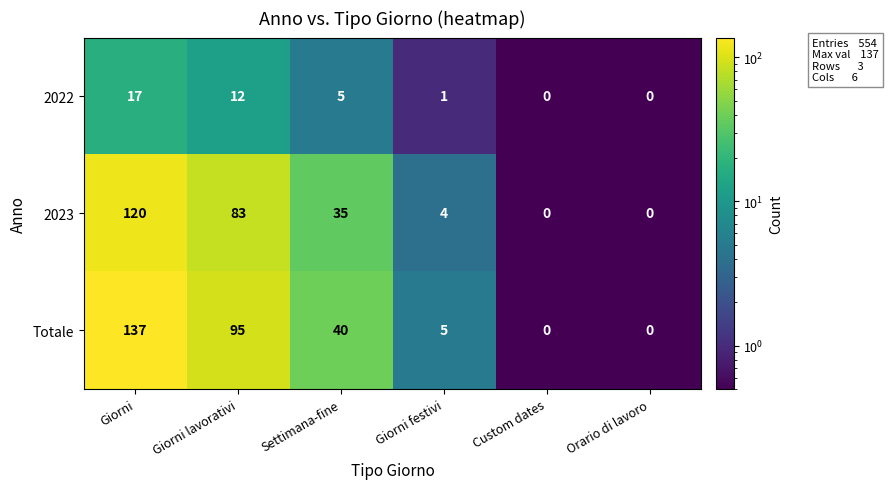

What is the sum of the 2023 values at Giorni lavorativi and Settimana-fine?

118